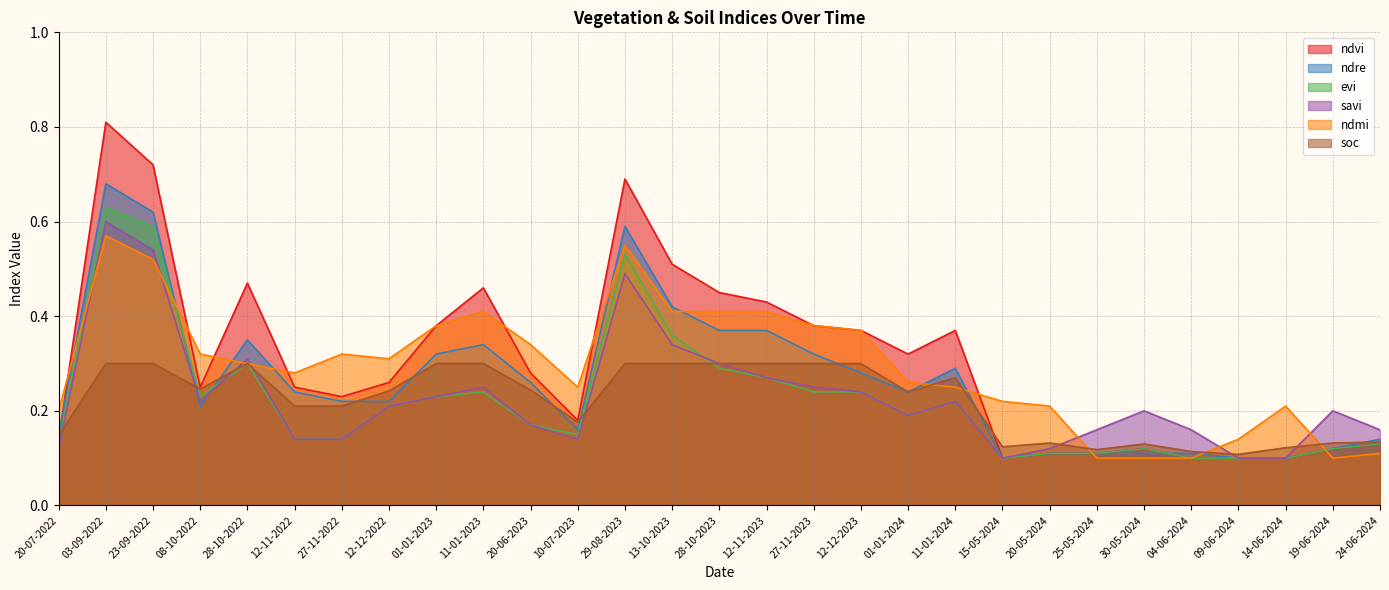

Does the chart display data point markers on the line(s)?

No